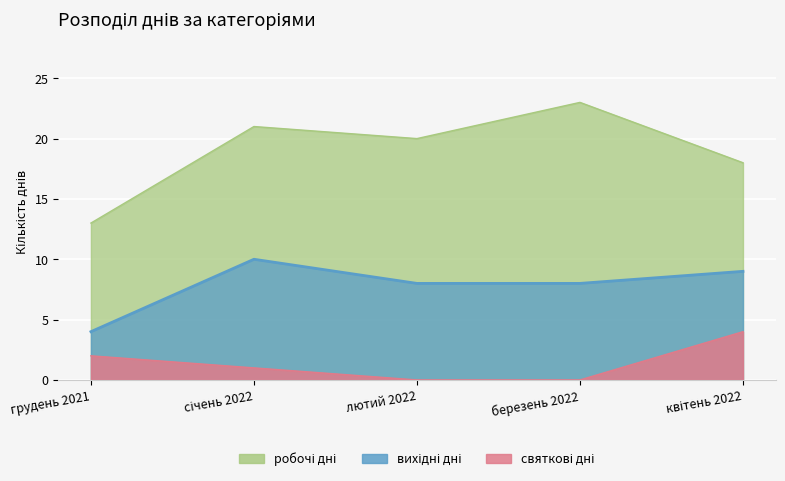

Between березень 2022 and січень 2022, which is larger?

березень 2022